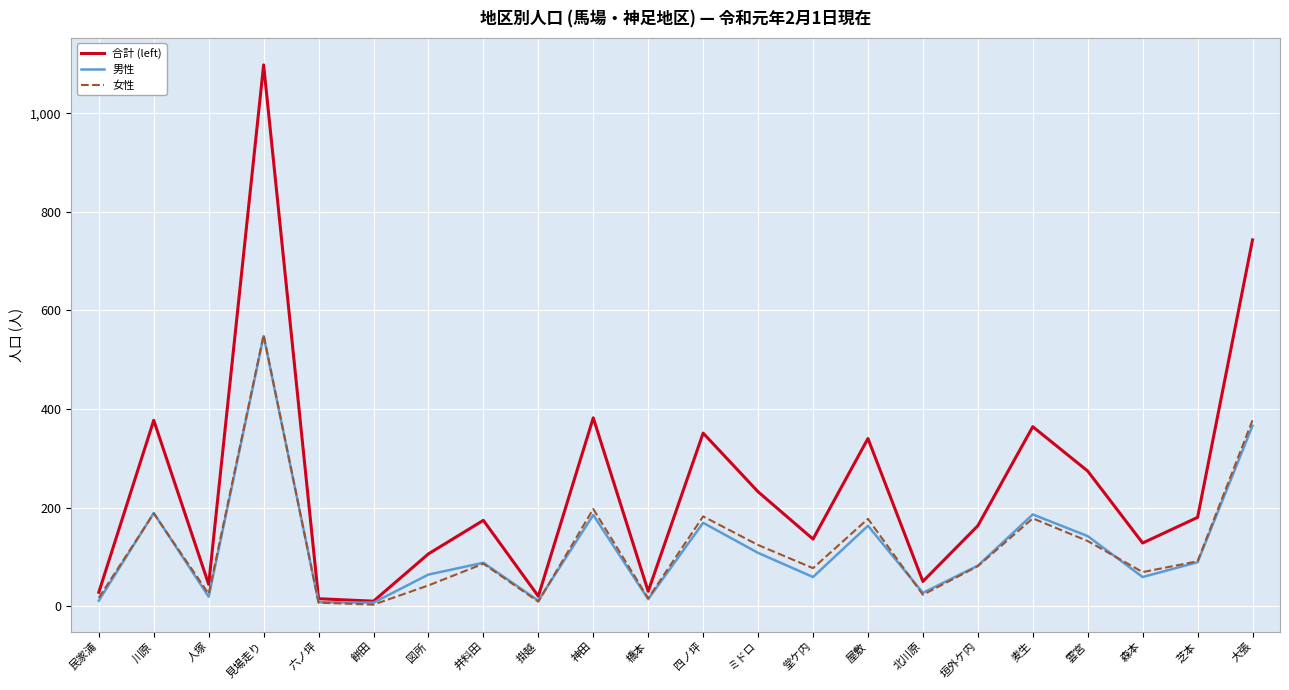

How many lines are shown in the chart?

3